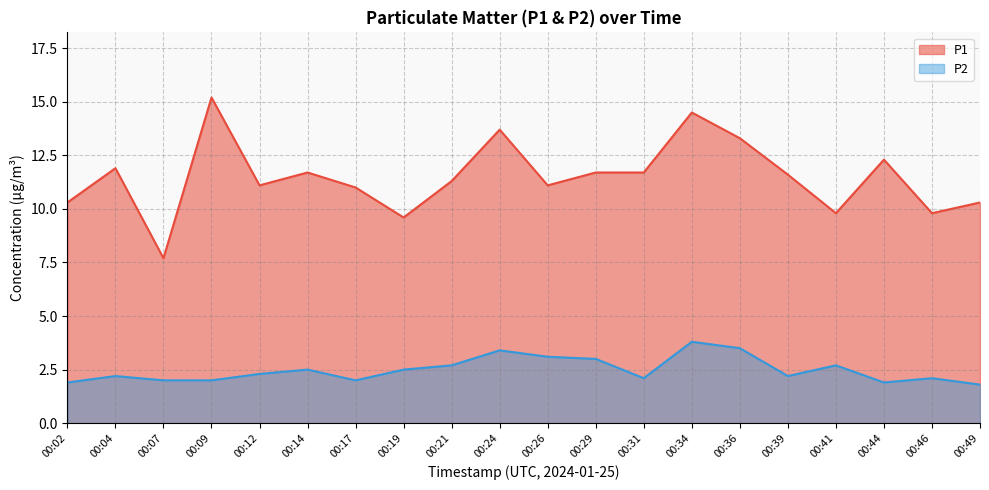

Which series changed the most between 00:07 and 00:49?

P1